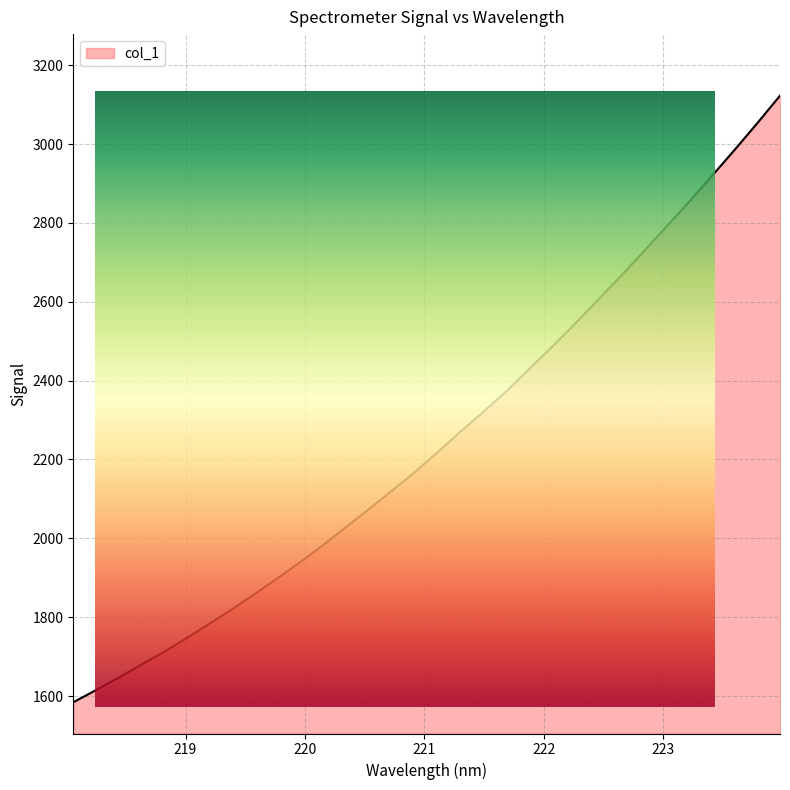

True or false: the data shows 3122.7 at 223.9802.

True